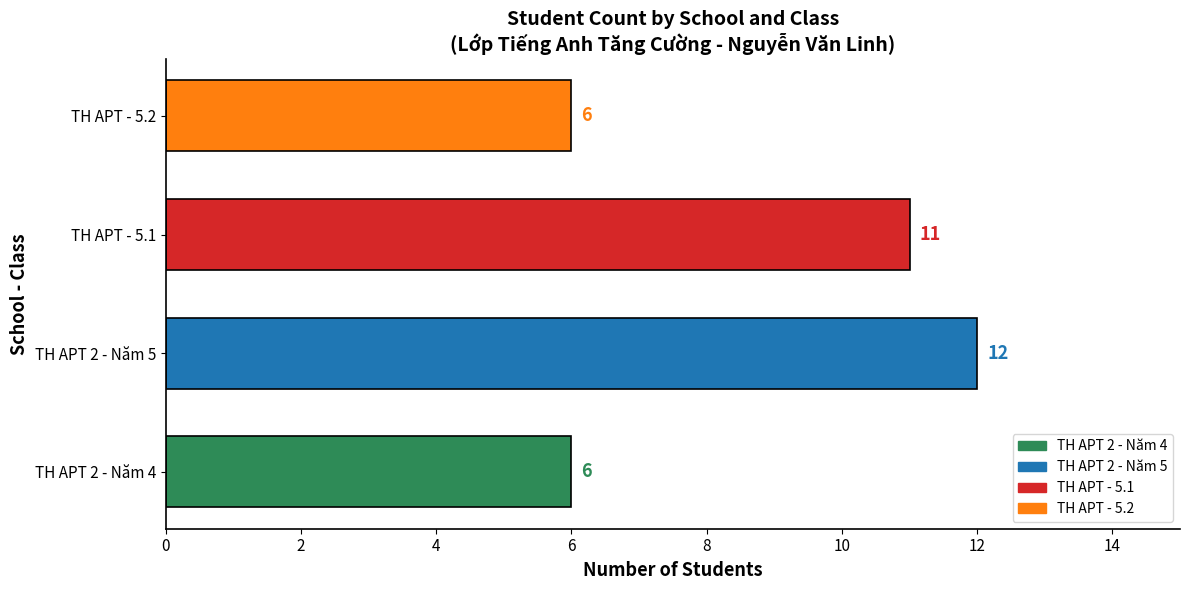

What is the ratio of the value at TH APT - 5.2 to the value at TH APT 2 - Năm 4?

1.0